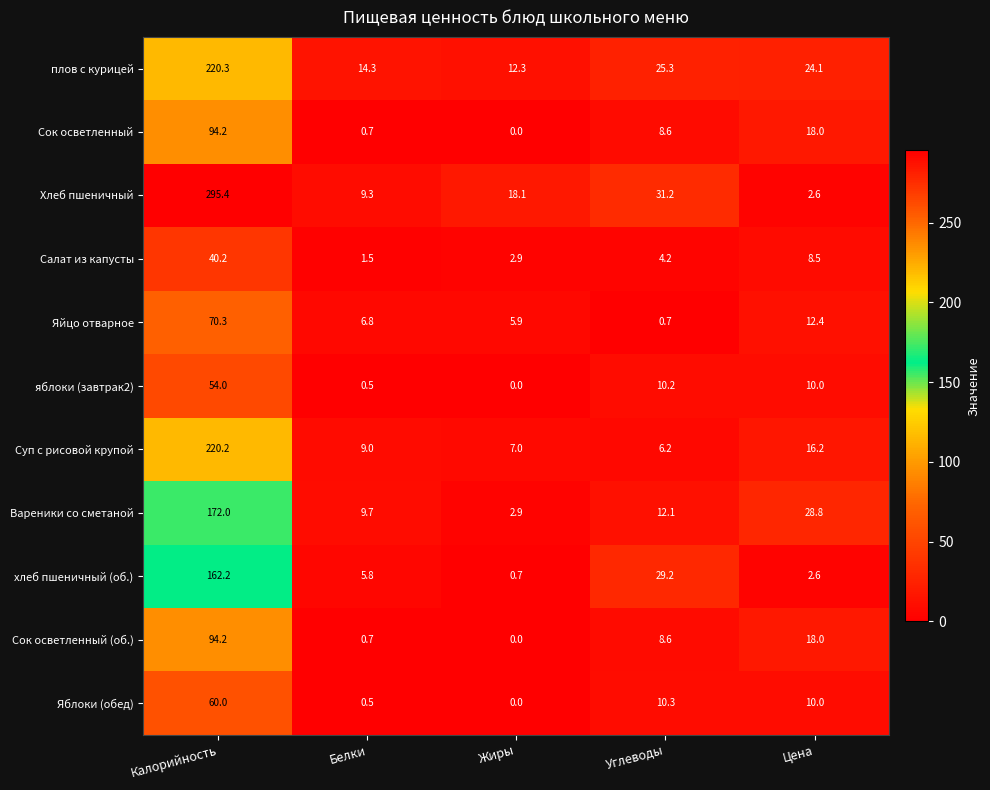

At which category is the sum across all series the highest?

Калорийность